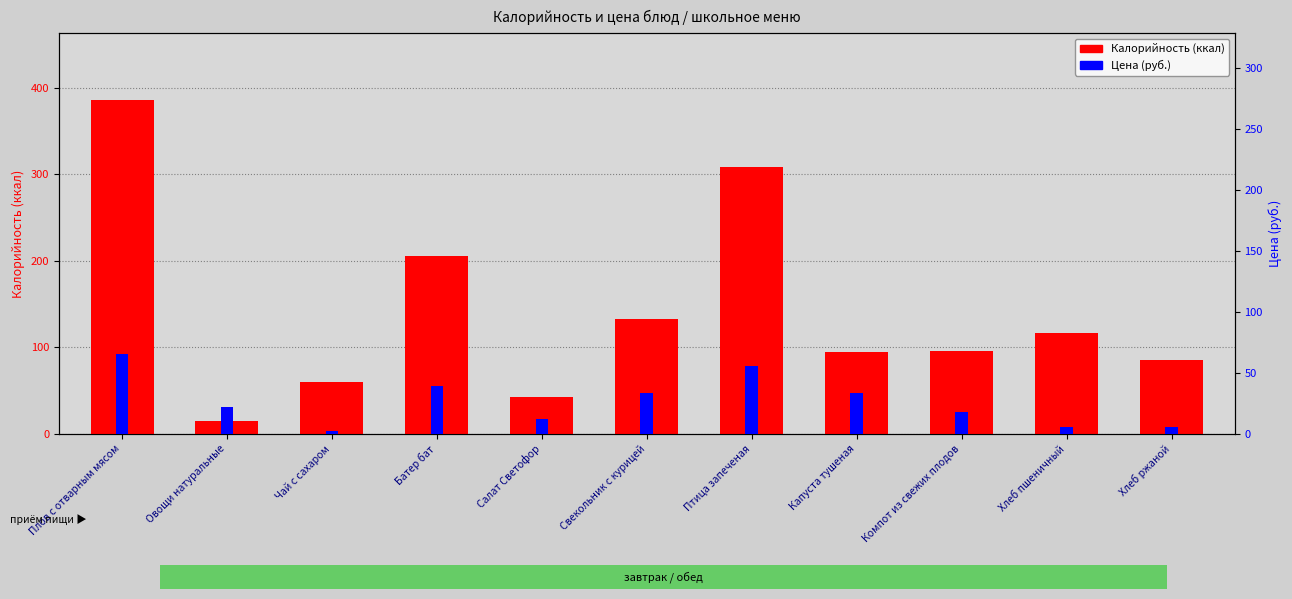

How many values in the Калорийность series exceed 96?

5